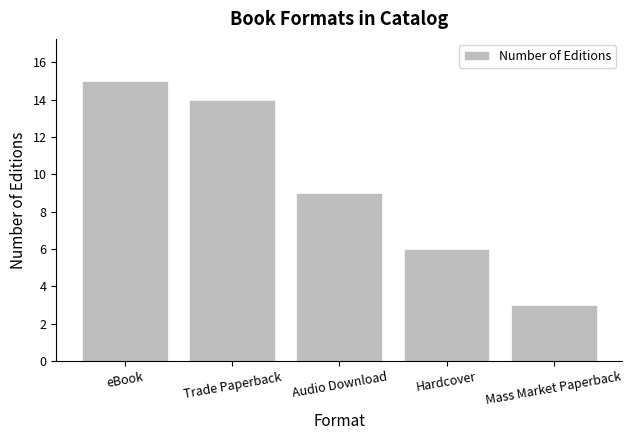

How many bars are there in total?

5